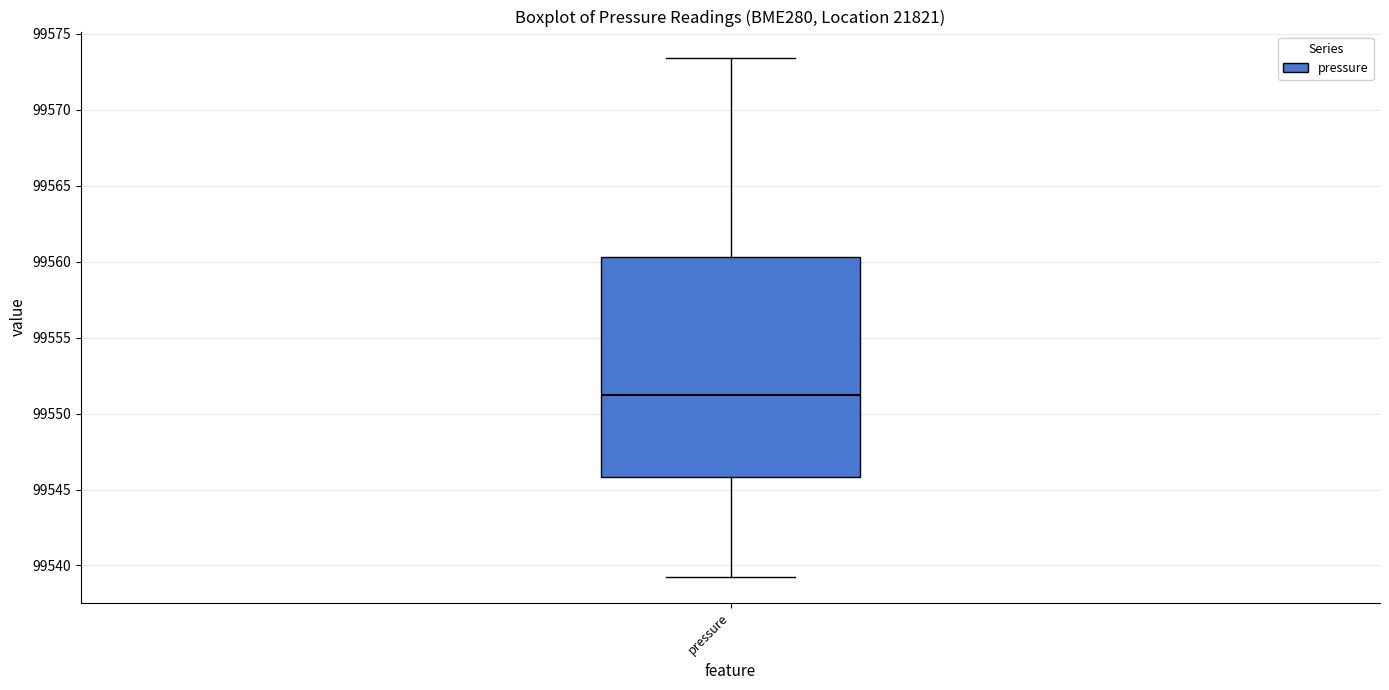

Transcribe this box plot: give where the median line is, the range the box spans, and where the two whiskers end, as read against the y-axis. The values are not printed on the chart, so give them approximately, as read against the axis.

median 99551.0, box 99546.0 to 99560.5, whiskers 99539.5 to 99573.5